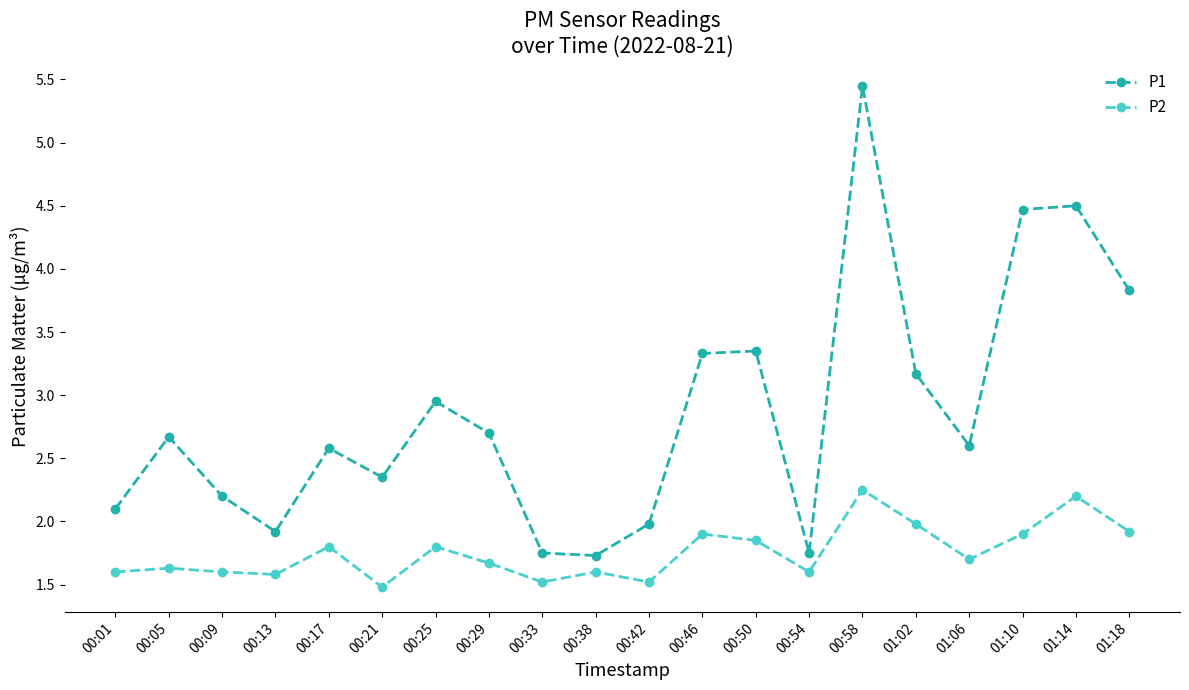

At 01:10, list the series in order from largest to smallest.

P1, P2